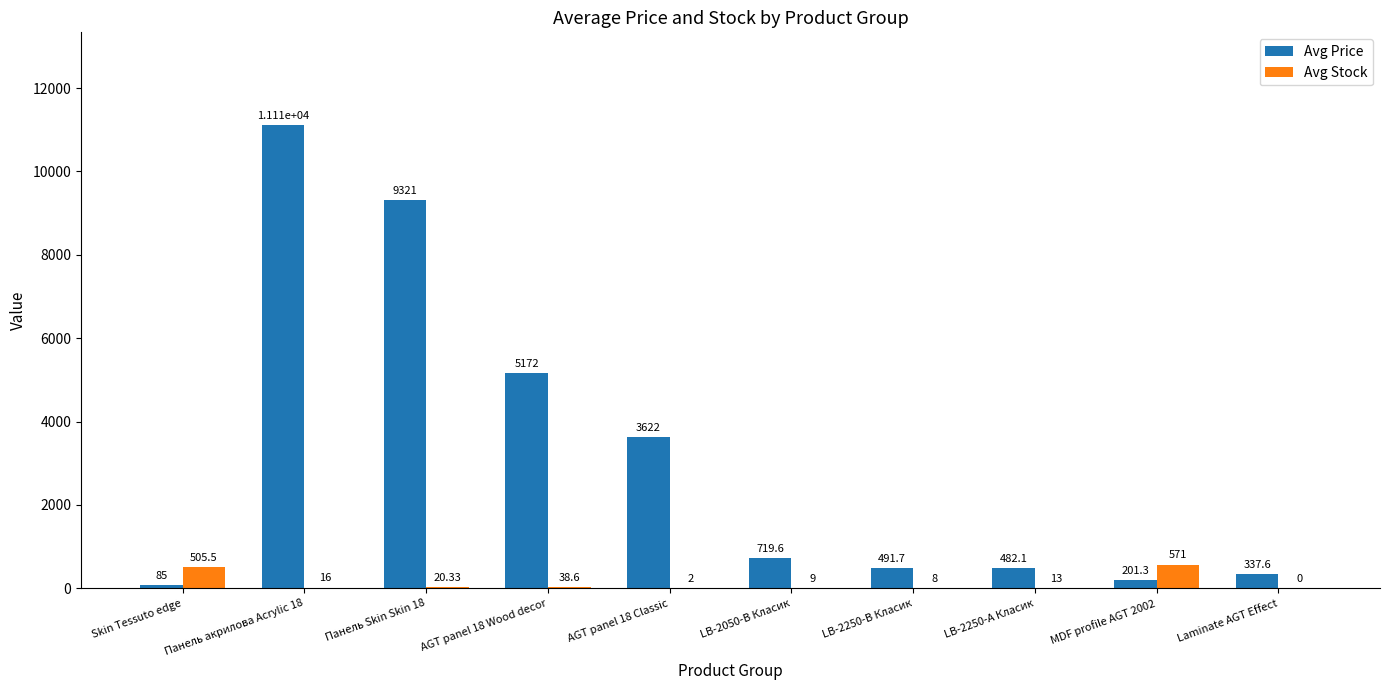

Count the number of categories in the chart.

10